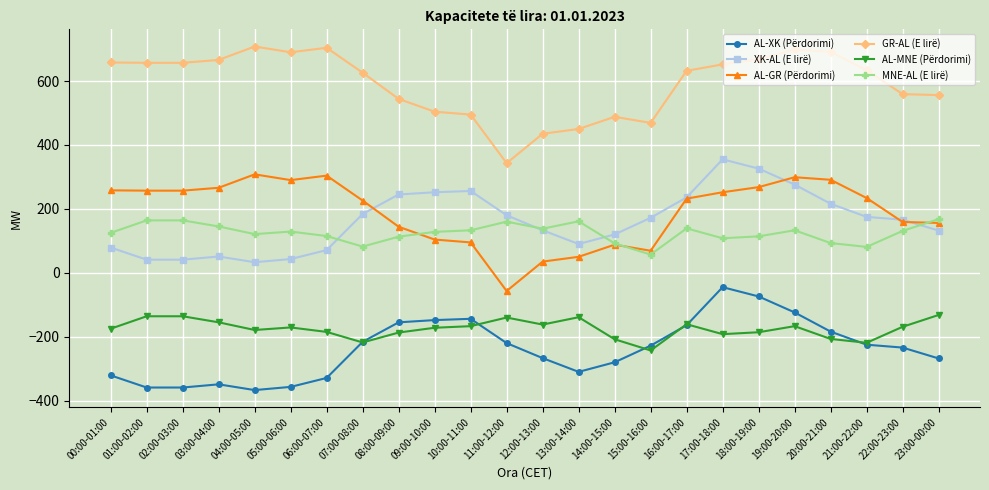

True or false: AL-XK (Përdorimi) has more than 0 points higher than both neighbors.

True